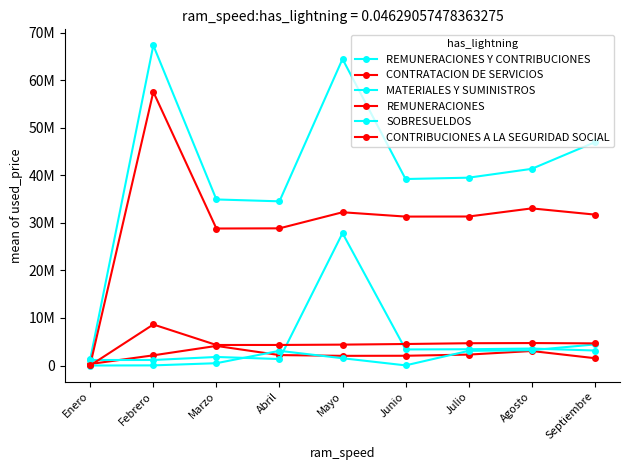

Is this an area chart (filled region under the line)?

No